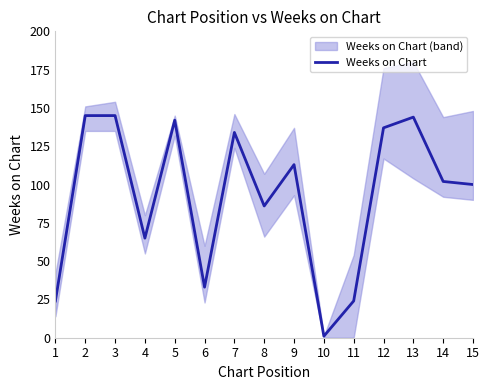

What is the sum of the values at 9 and 13?

257